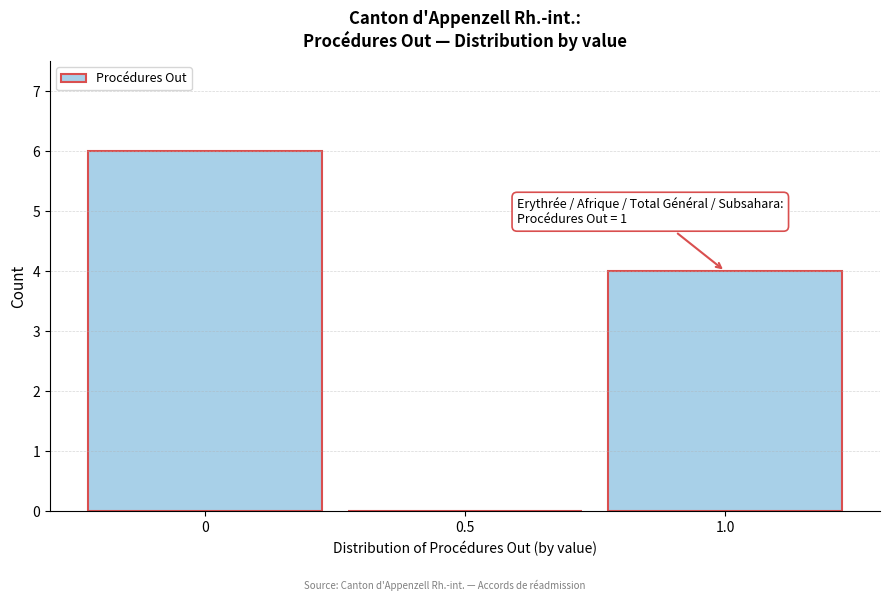

Over which range of the x-axis is the bar tallest?

-0.25 to 0.25